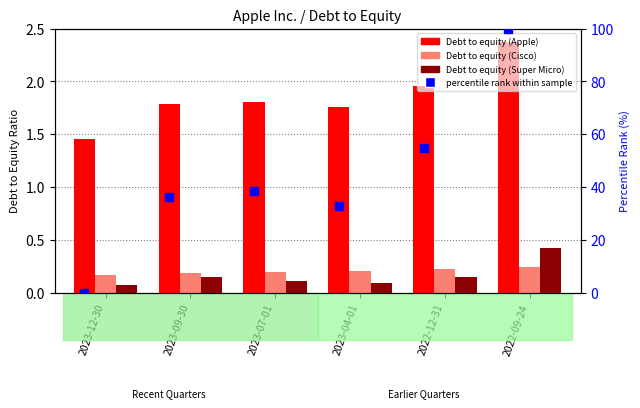

Which series contains the highest Y value?

percentile rank within sample